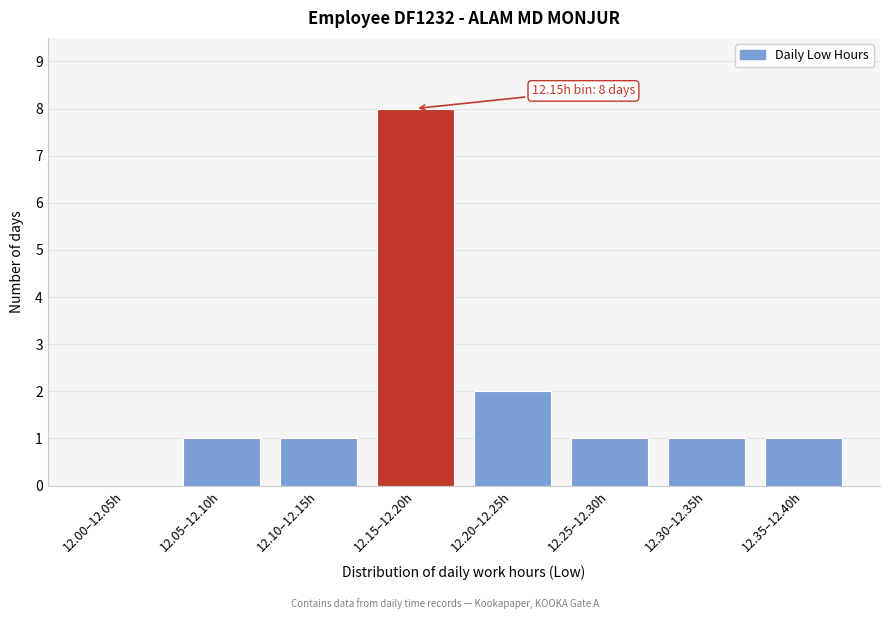

Reading right to left, what are all the values shown in this chart?

12.35–12.40h=1	12.30–12.35h=1	12.25–12.30h=1	12.20–12.25h=2	12.15–12.20h=8	12.10–12.15h=1	12.05–12.10h=1	12.00–12.05h=0